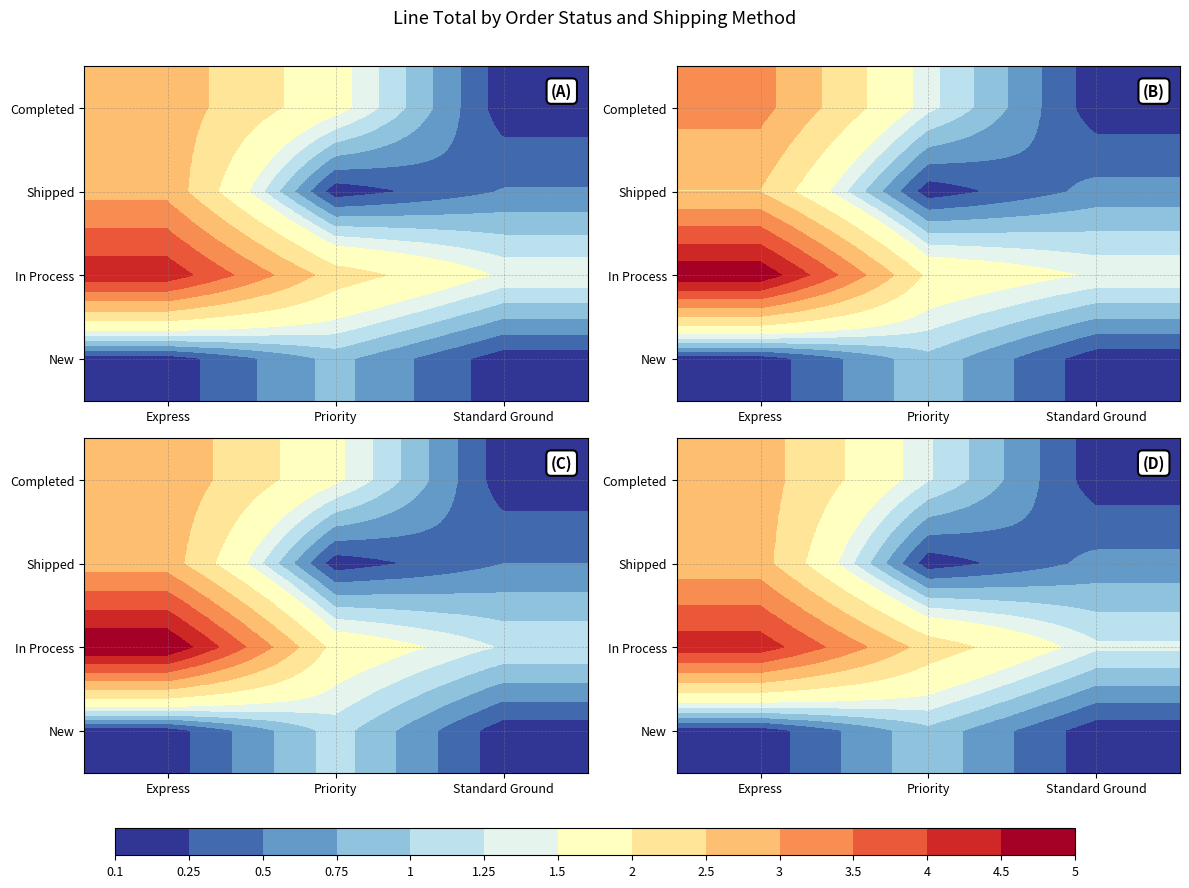

The value of New at Priority is 0.6. True or false?

False